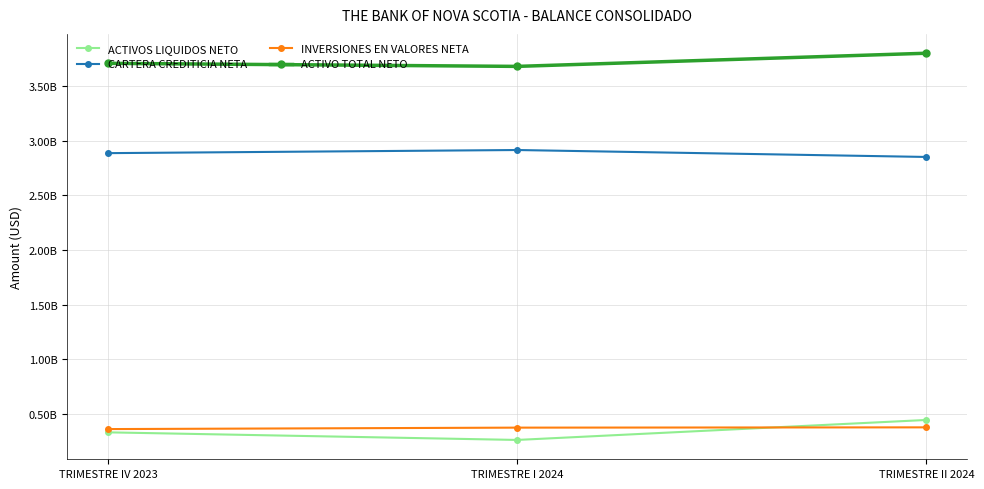

What is the difference between the maximum and minimum values in the ACTIVOS LIQUIDOS NETO series?

182752313.1